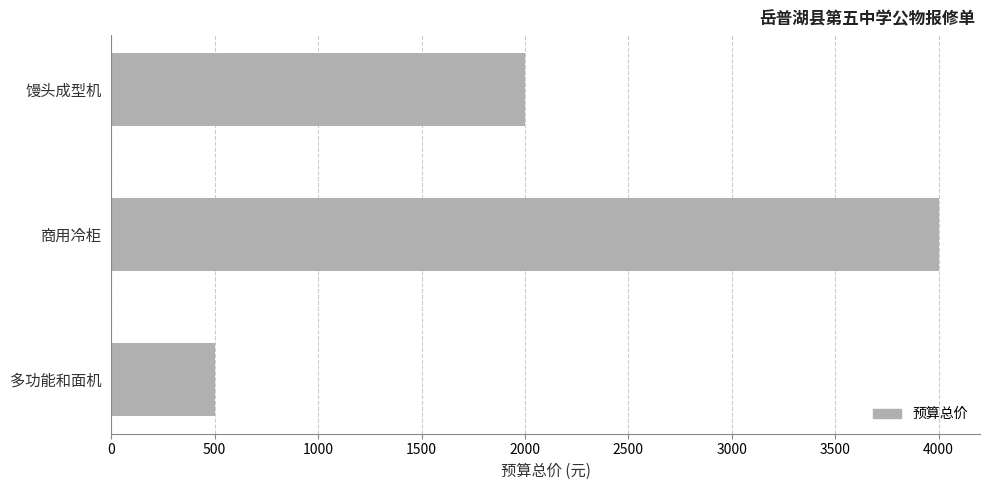

Which label corresponds to the smallest value in the chart?

多功能和面机